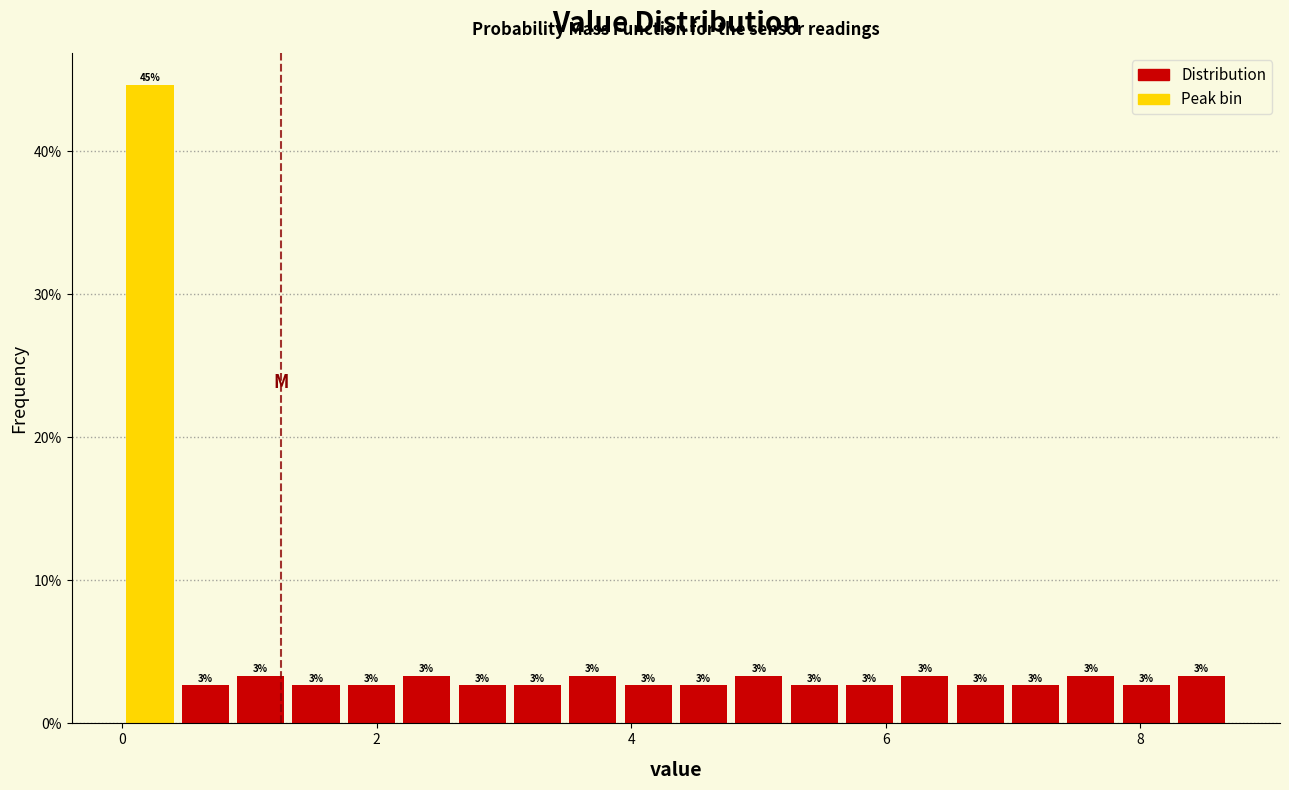

Read against the x-axis, roughly where is the centre of the tallest bar?

0.2